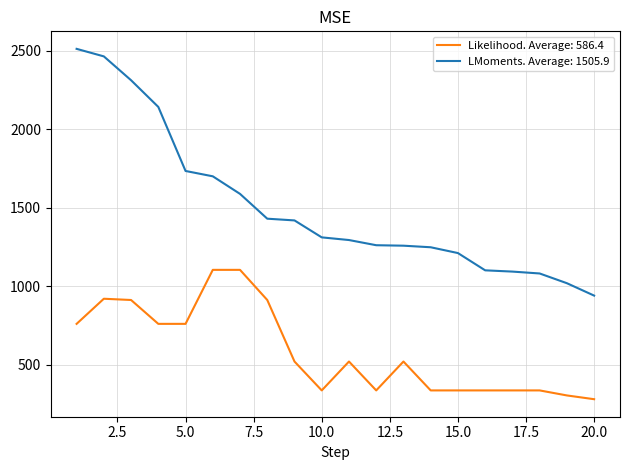

What is the highest value of the LMoments. Average: 1505.9 series?

2512